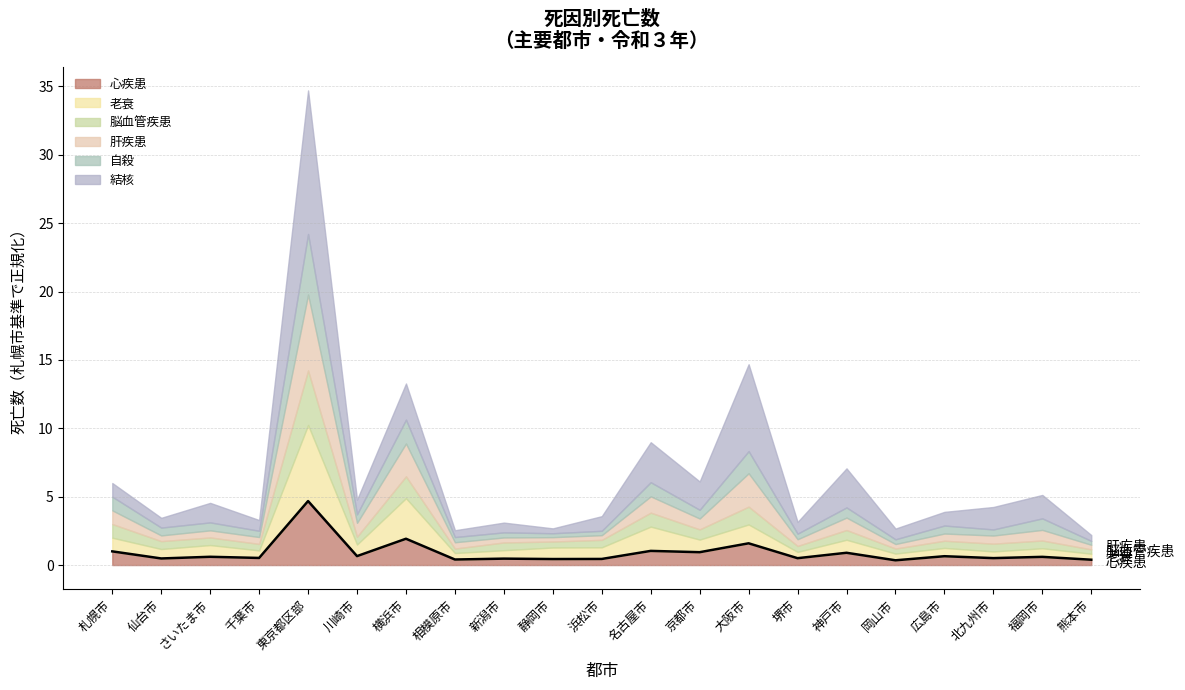

What is the label of the 10th point from the left?

静岡市